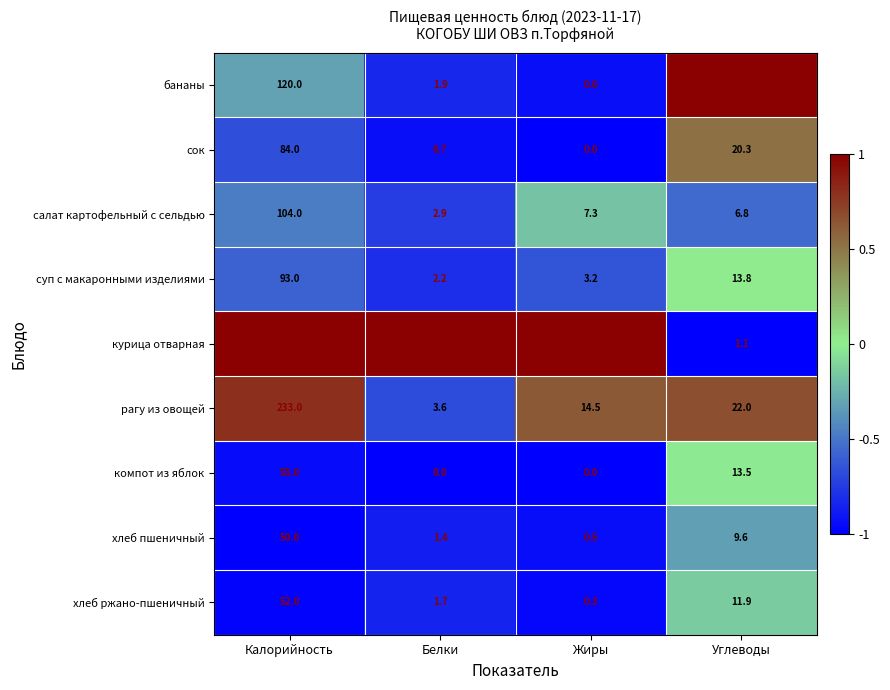

Where does the компот из яблок series first go above 13?

Калорийность